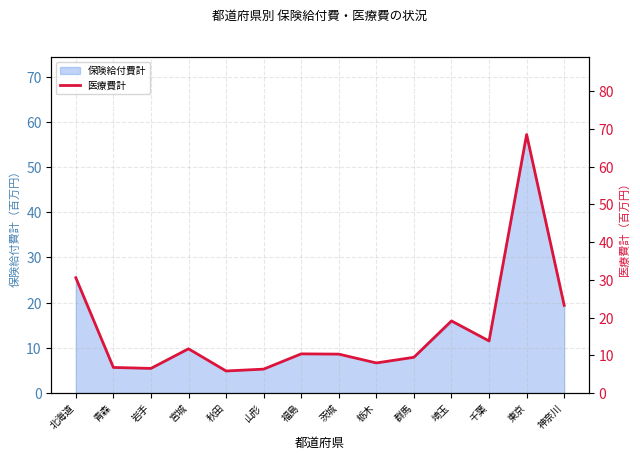

The value at 岩手 is 8.9. True or false?

False